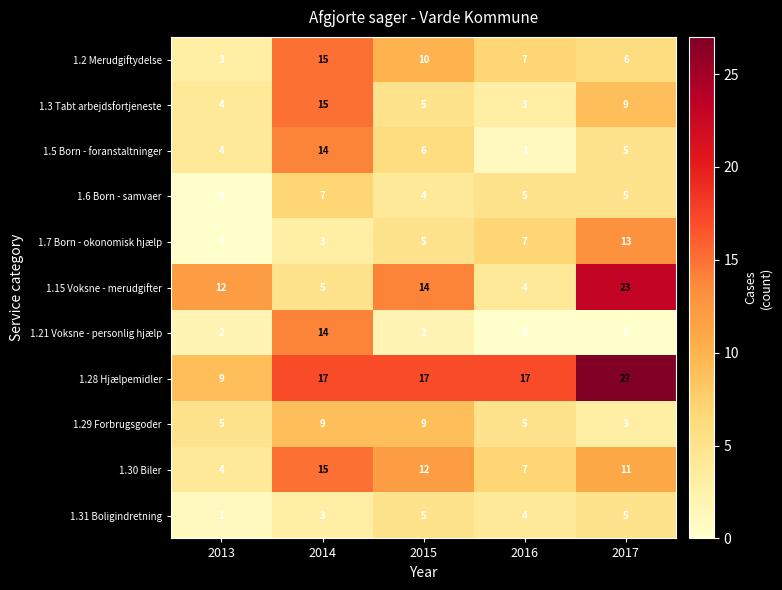

What is the maximum value shown in the chart?

27